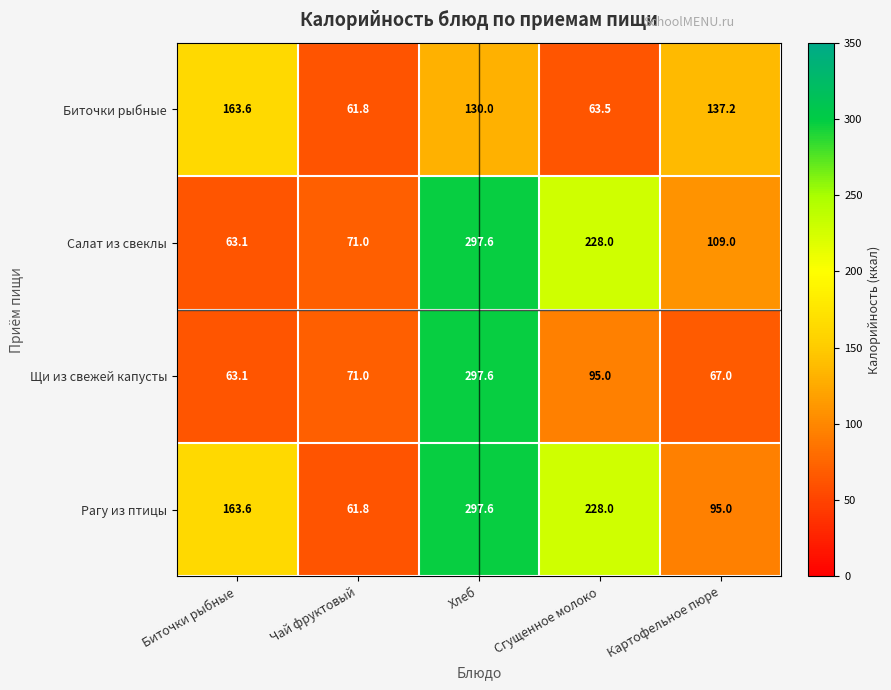

Reading right to left, extract all data points from this chart.

Биточки рыбные: Картофельное пюре=137.2	Сгущенное молоко=63.5	Хлеб=130.0	Чай фруктовый=61.8	Биточки рыбные=163.6
Салат из свеклы: Картофельное пюре=109.0	Сгущенное молоко=228.0	Хлеб=297.6	Чай фруктовый=71.0	Биточки рыбные=63.1
Щи из свежей капусты: Картофельное пюре=67.0	Сгущенное молоко=95.0	Хлеб=297.6	Чай фруктовый=71.0	Биточки рыбные=63.1
Рагу из птицы: Картофельное пюре=95.0	Сгущенное молоко=228.0	Хлеб=297.6	Чай фруктовый=61.8	Биточки рыбные=163.6